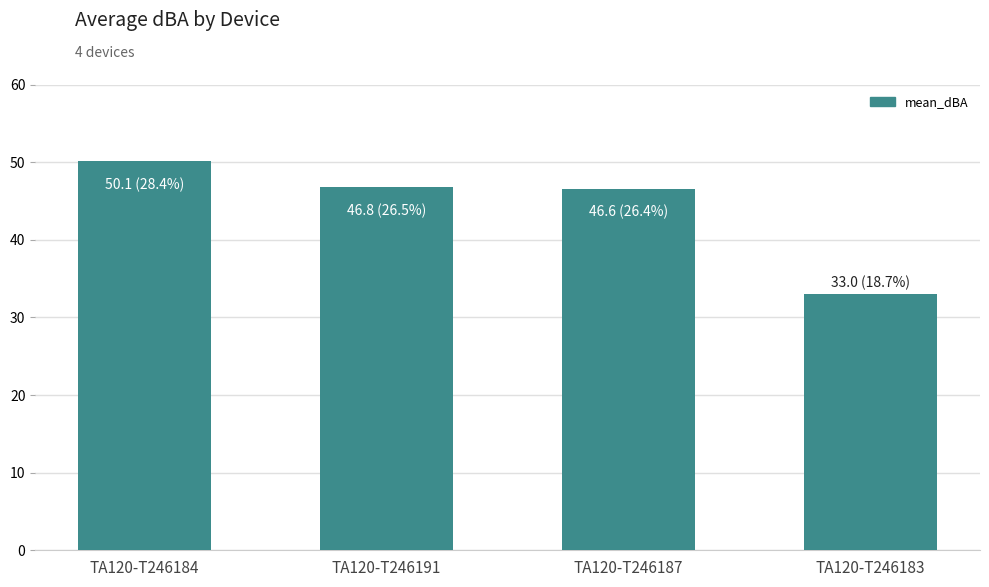

What is the difference between the values at TA120-T246187 and TA120-T246191?

0.2